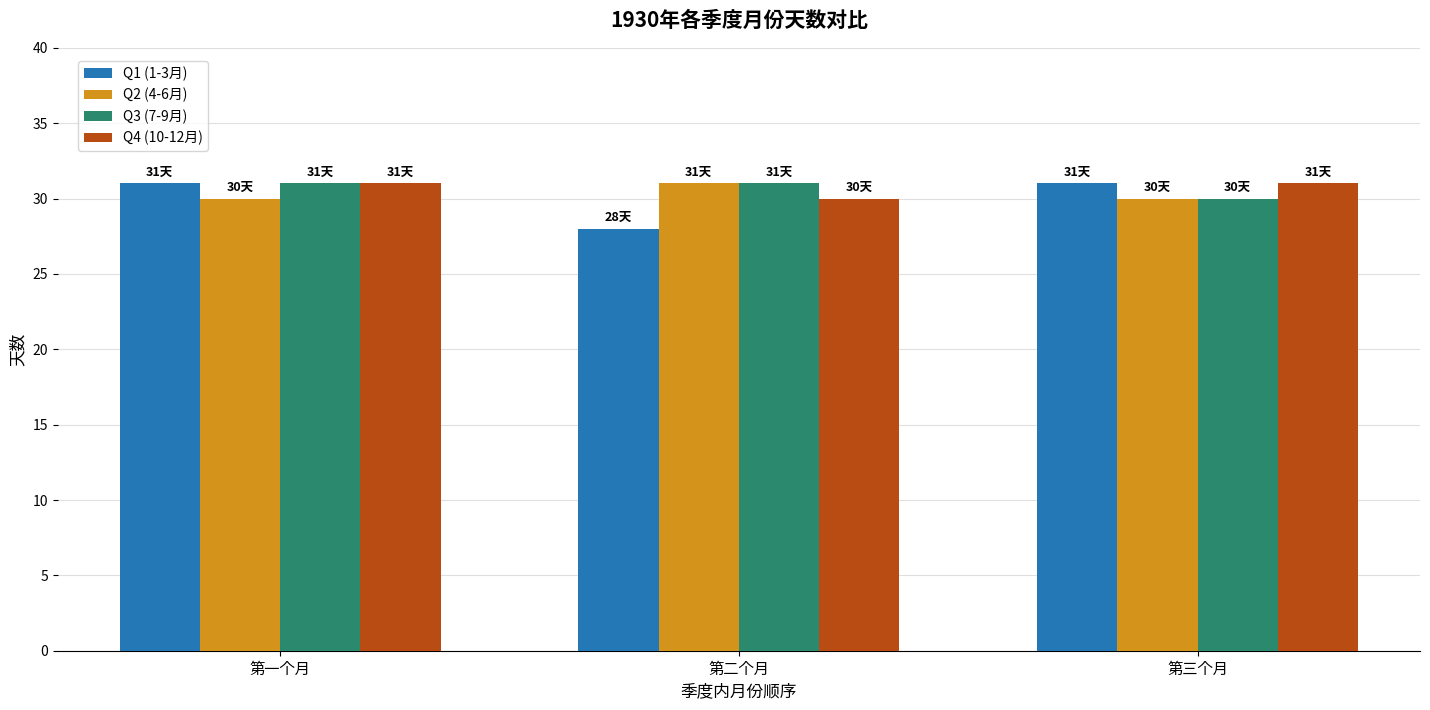

The Q1 (1-3月) series shows 39 at 第二个月. True or false?

False